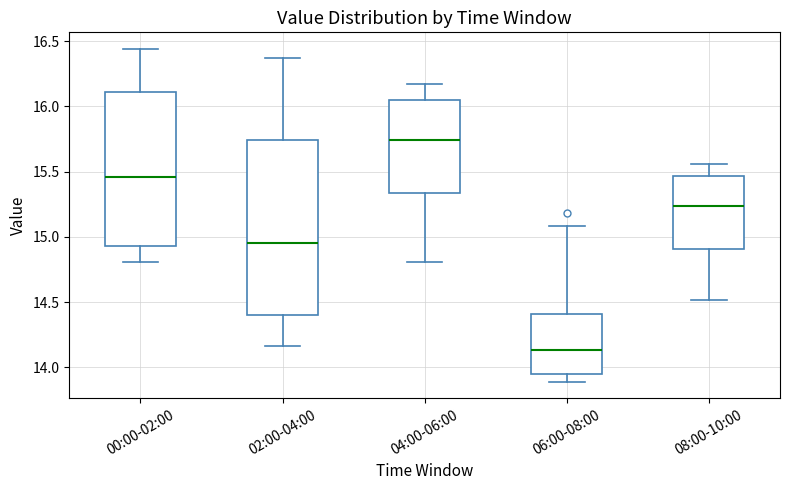

Comparing the boxes themselves (not the whiskers), which one is the tallest?

02:00-04:00